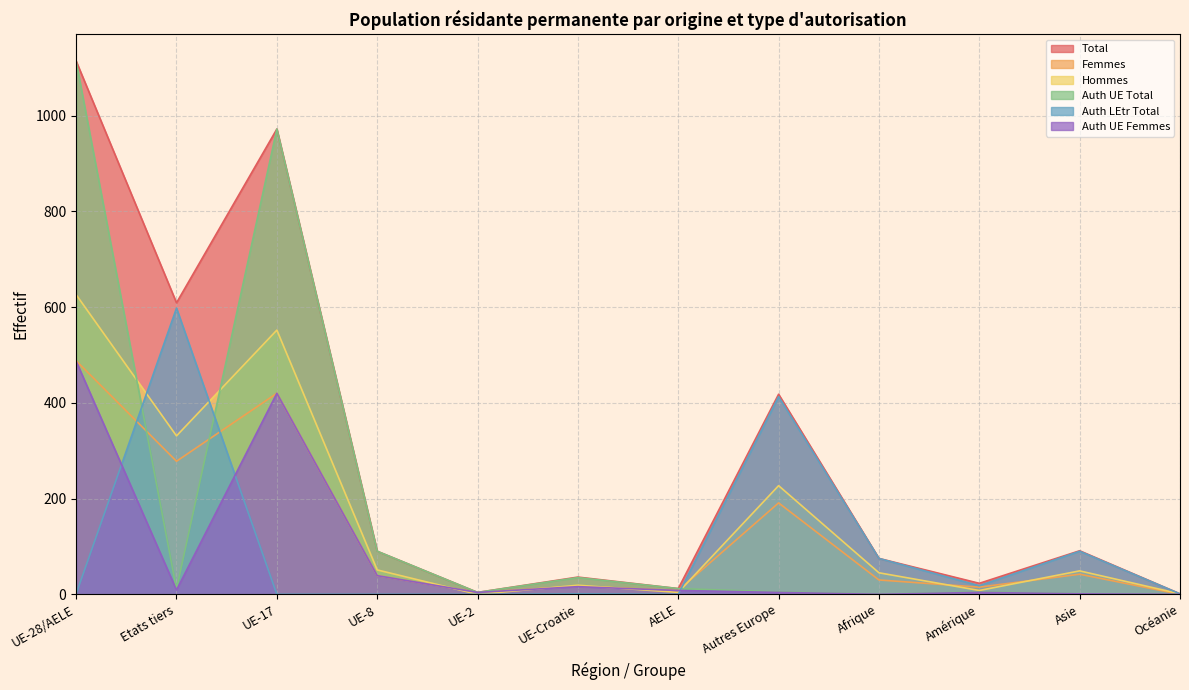

Between UE-17 and UE-28/AELE, which is larger?

UE-28/AELE